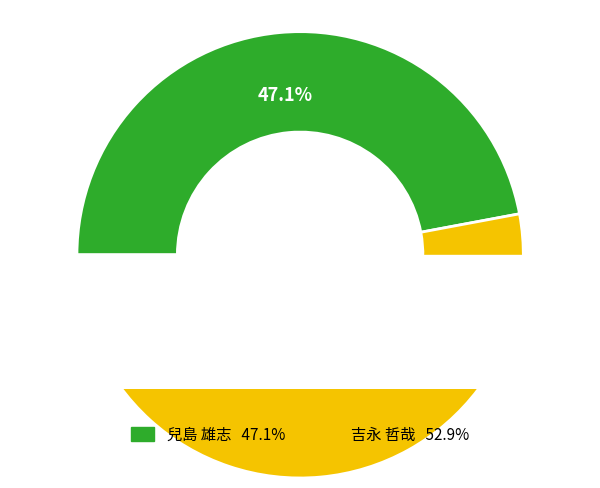

Rank the categories by value from highest to lowest.

吉永 哲哉 (9.0), 兒島 雄志 (8.0)